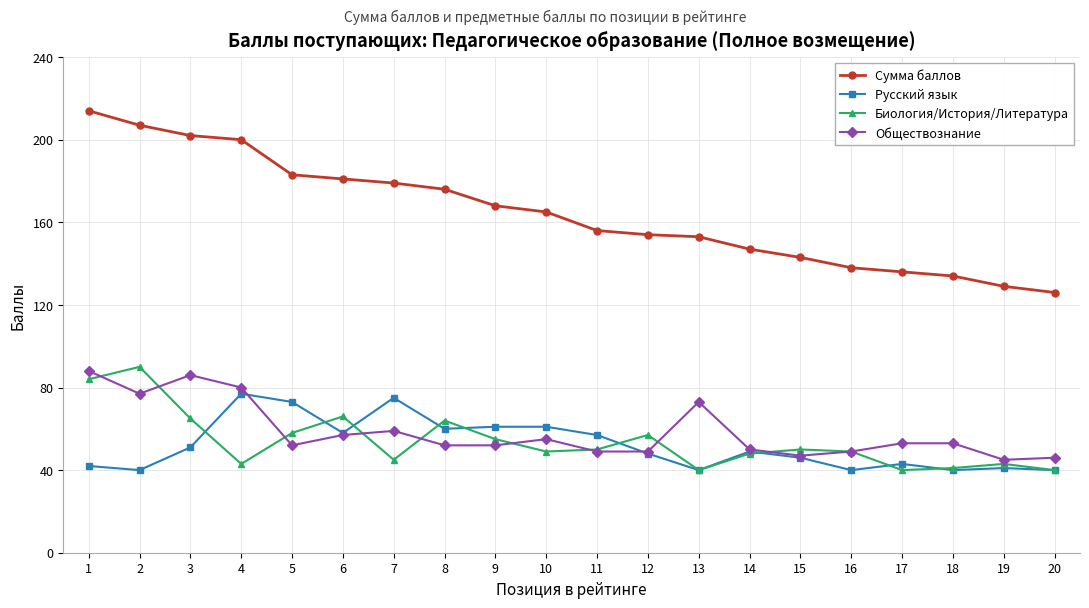

Reading left to right, what are all the values shown in this chart?

Сумма баллов: 1=214	2=207	3=202	4=200	5=183	6=181	7=179	8=176	9=168	10=165	11=156	12=154	13=153	14=147	15=143	16=138	17=136	18=134	19=129	20=126
Русский язык: 1=42	2=40	3=51	4=77	5=73	6=58	7=75	8=60	9=61	10=61	11=57	12=48	13=40	14=49	15=46	16=40	17=43	18=40	19=41	20=40
Биология/История/Литература: 1=84	2=90	3=65	4=43	5=58	6=66	7=45	8=64	9=55	10=49	11=50	12=57	13=40	14=48	15=50	16=49	17=40	18=41	19=43	20=40
Обществознание: 1=88	2=77	3=86	4=80	5=52	6=57	7=59	8=52	9=52	10=55	11=49	12=49	13=73	14=50	15=47	16=49	17=53	18=53	19=45	20=46